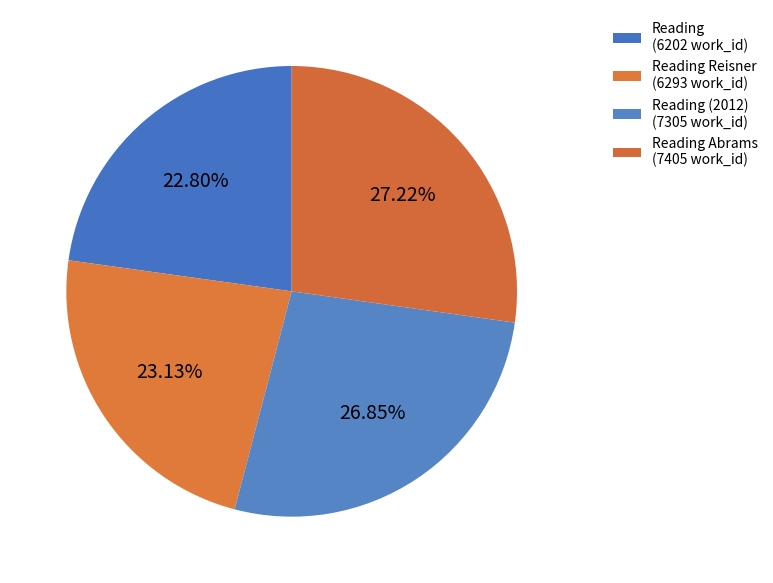

Count the number of slices in the pie.

4